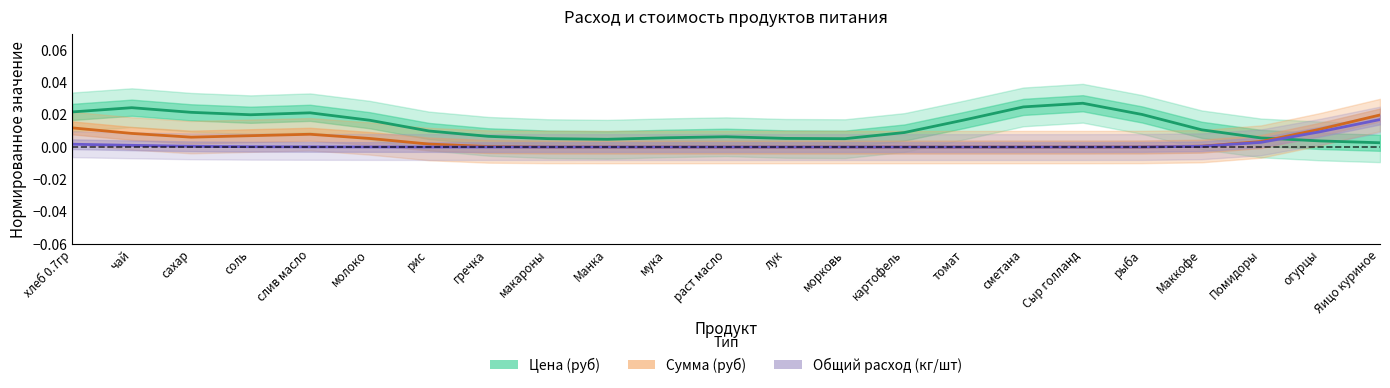

Rank the categories by Цена (руб) value from highest to lowest.

Сыр голланд, сметана, чай, хлеб 0.7гр, сахар, слив масло, рыба, соль, томат, молоко, Маккофе, рис, картофель, гречка, раст масло, мука, Помидоры, лук, макароны, морковь, Манка, огурцы, Яицо куриное